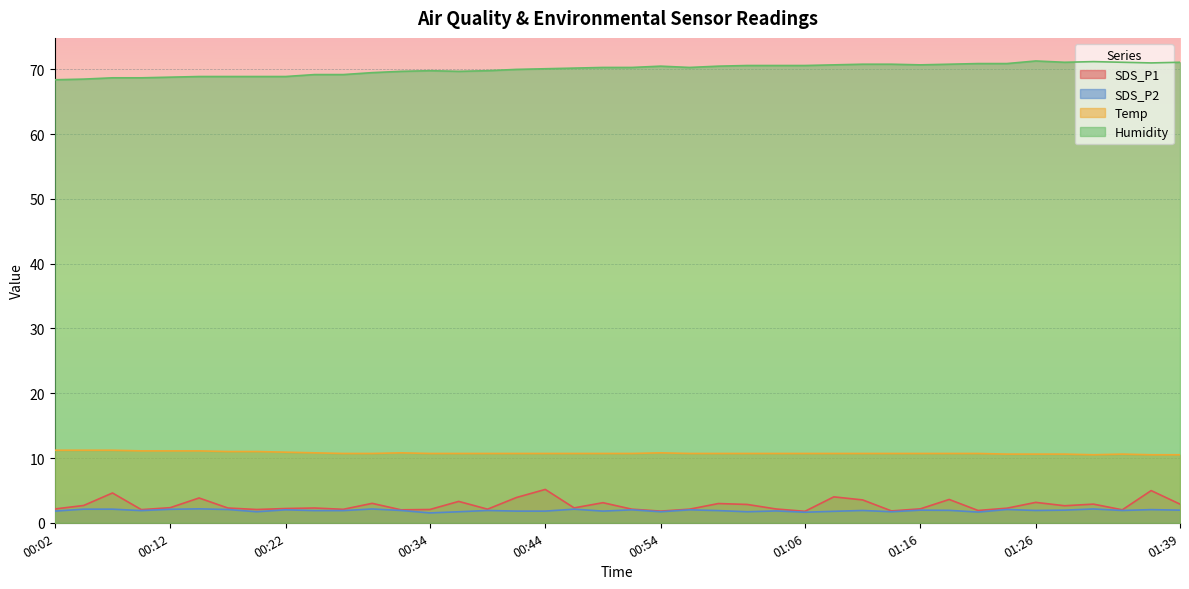

Reading left to right, what are all the values shown in this chart?

SDS_P1: 2.1	2.7	4.6	2.0	2.3	3.8	2.3	2.0	2.2	2.3	2.1	3.0	2.0	2.0	3.3	2.1	3.9	5.2	2.3	3.1	2.1	1.8	2.1	3.0	2.8	2.1	1.8	4.0	3.5	1.8	2.1	3.6	1.9	2.2	3.1	2.6	2.9	2.0	5.0	2.9
SDS_P2: 1.8	2.1	2.1	1.9	2.1	2.1	2.0	1.7	2.0	1.9	1.9	2.1	1.9	1.5	1.7	1.9	1.8	1.8	2.1	1.8	2.0	1.7	2.0	1.9	1.7	1.8	1.6	1.8	1.9	1.7	1.9	1.9	1.6	2.0	1.9	1.9	2.1	1.9	2.0	1.9
Temp: 11.2	11.2	11.2	11.1	11.1	11.1	11.0	11.0	10.9	10.8	10.7	10.7	10.8	10.7	10.7	10.7	10.7	10.7	10.7	10.7	10.7	10.8	10.7	10.7	10.7	10.7	10.7	10.7	10.7	10.7	10.7	10.7	10.7	10.6	10.6	10.6	10.5	10.6	10.5	10.5
Humidity: 68.4	68.5	68.7	68.7	68.8	68.9	68.9	68.9	68.9	69.2	69.2	69.5	69.7	69.8	69.7	69.8	70.0	70.1	70.2	70.3	70.3	70.5	70.3	70.5	70.6	70.6	70.6	70.7	70.8	70.8	70.7	70.8	70.9	70.9	71.3	71.1	71.2	71.1	71.0	71.1